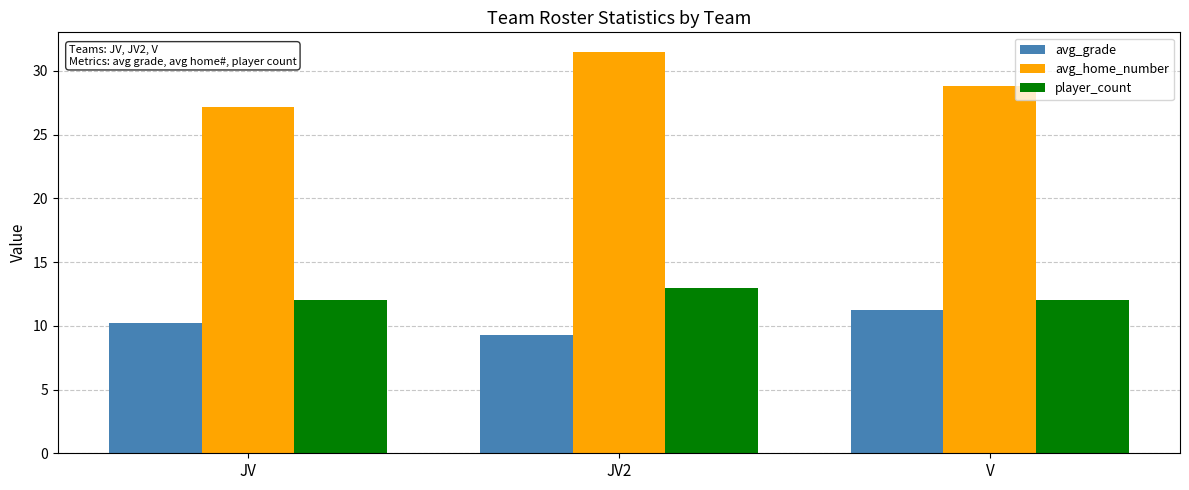

Between JV and JV2, which series saw the biggest shift?

avg_home_number